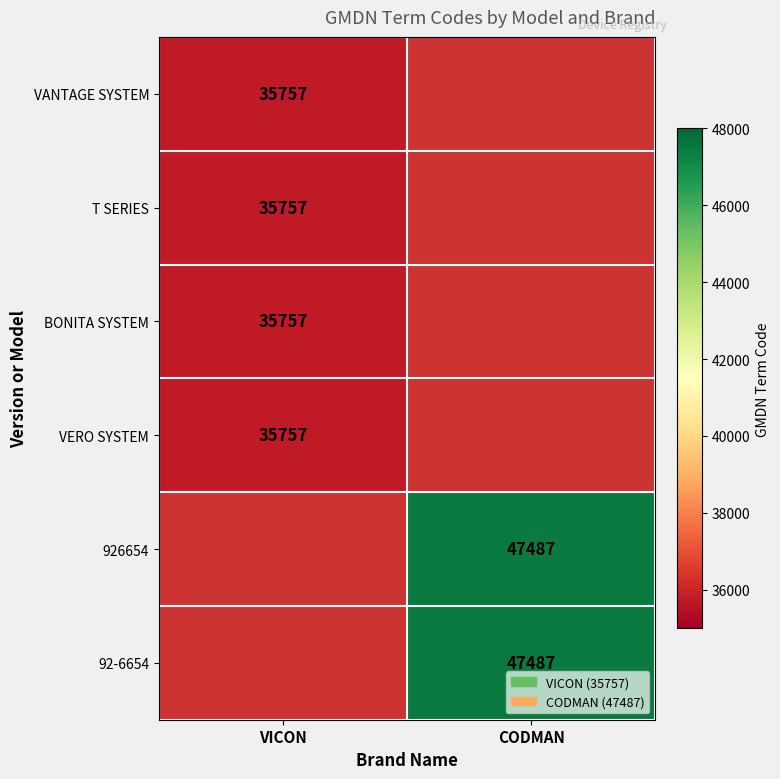

The BONITA SYSTEM series shows 35757 at VICON. True or false?

True